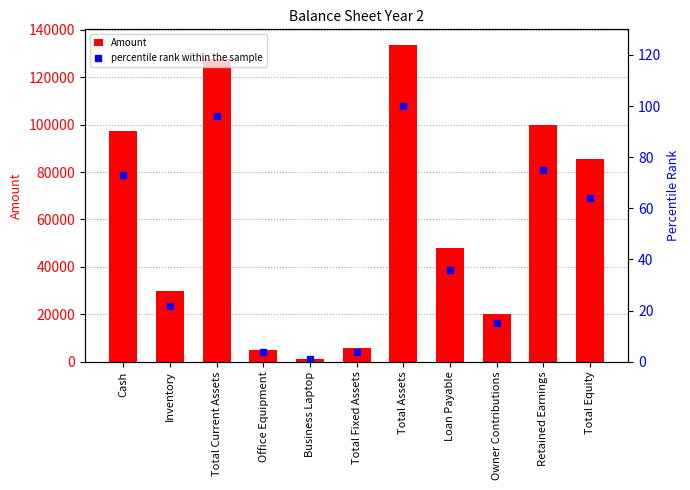

Reading left to right, extract all data points from this chart.

Amount: 97500	30000	127500	5000	1000	6000	133500	48000	20000	100000	85500
percentile rank within the sample: 73	22	96	4	1	4	100	36	15	75	64